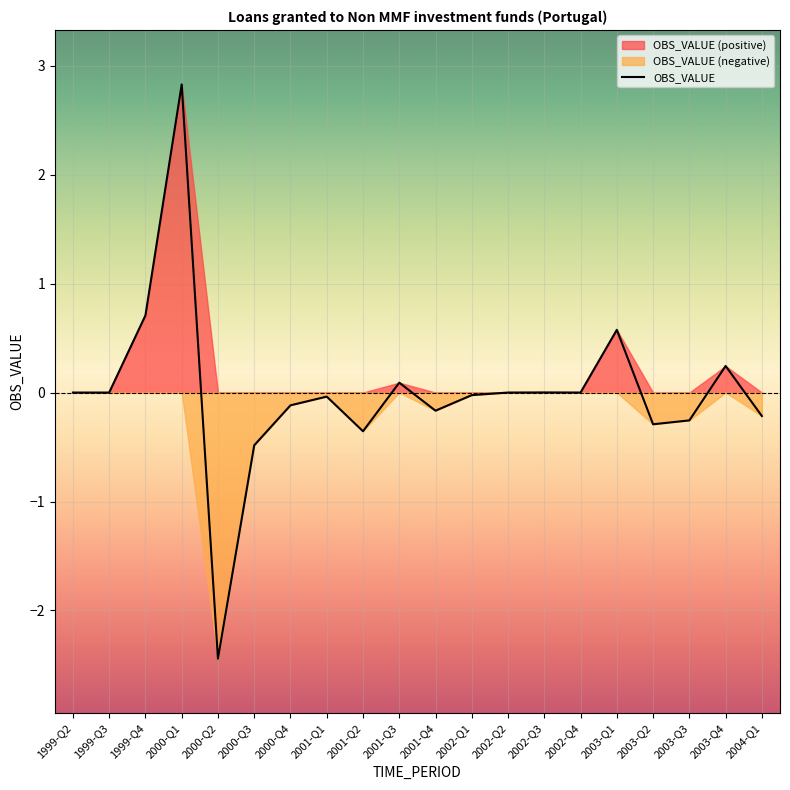

True or false: the data shows 4.9 at 2000-Q1.

False